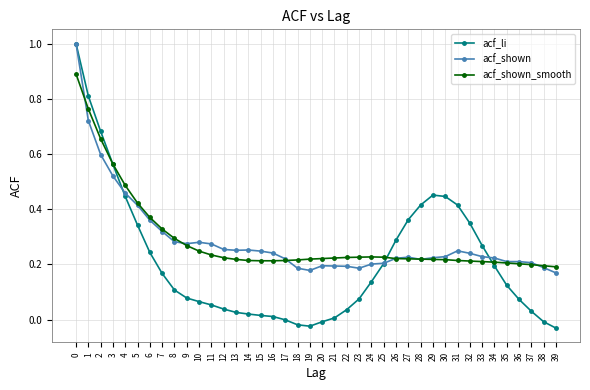

Which series has the widest spread of values?

acf_li